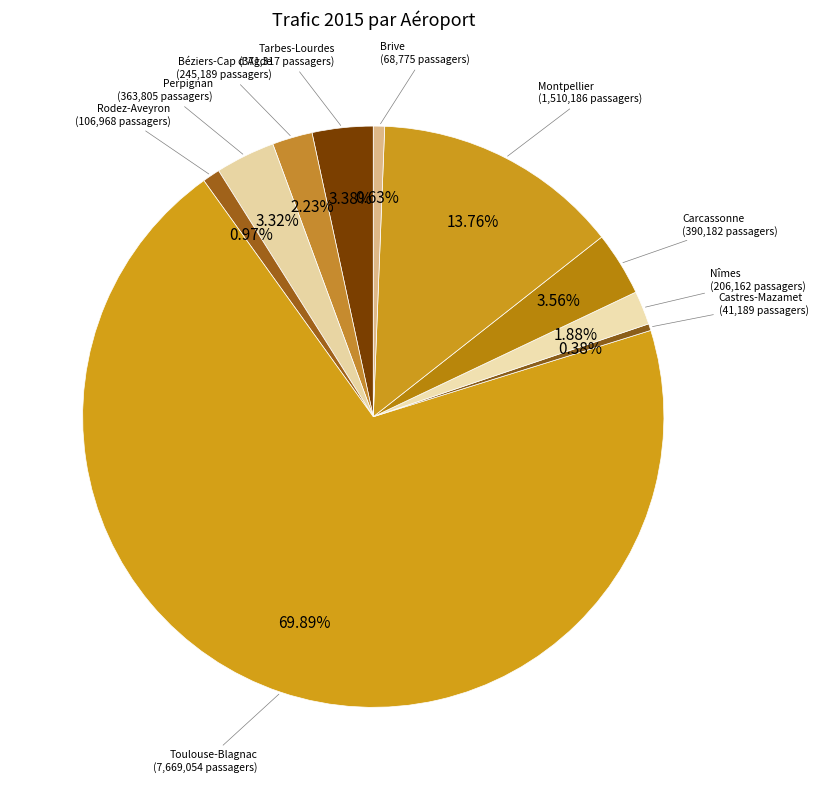

What percentage is the Brive slice, to the nearest percent?

1%